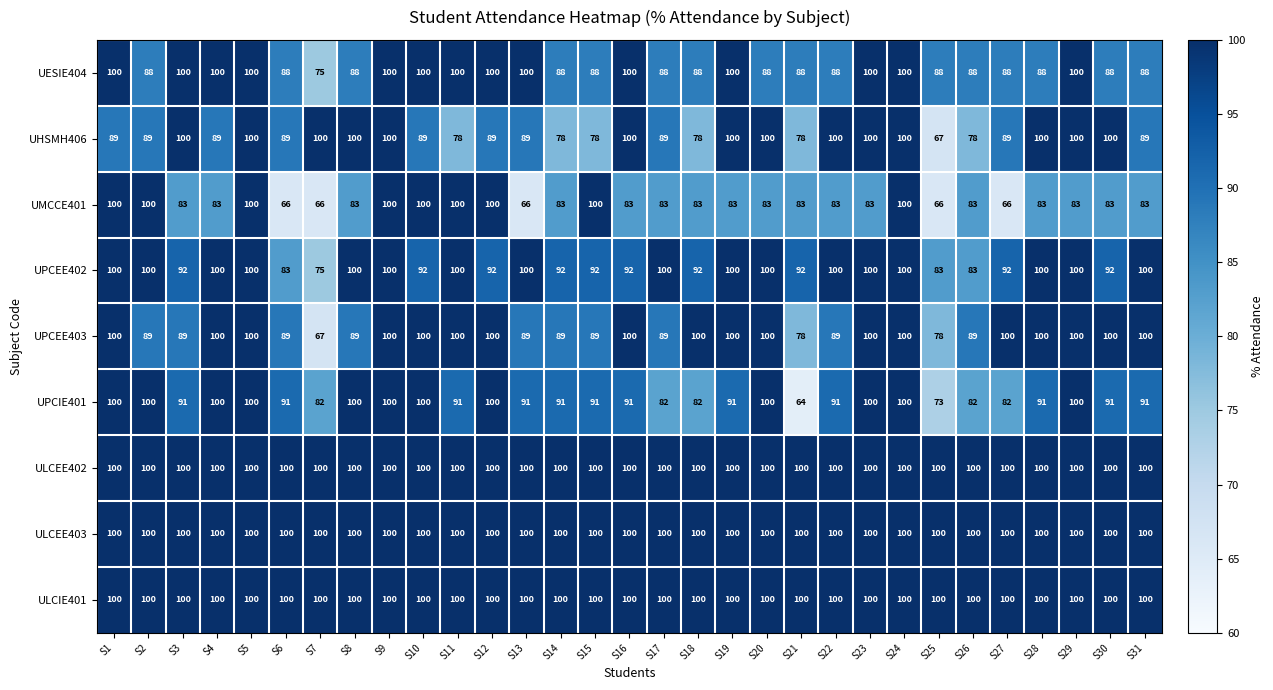

What is the difference between the UHSMH406 values at S14 and S28?

22